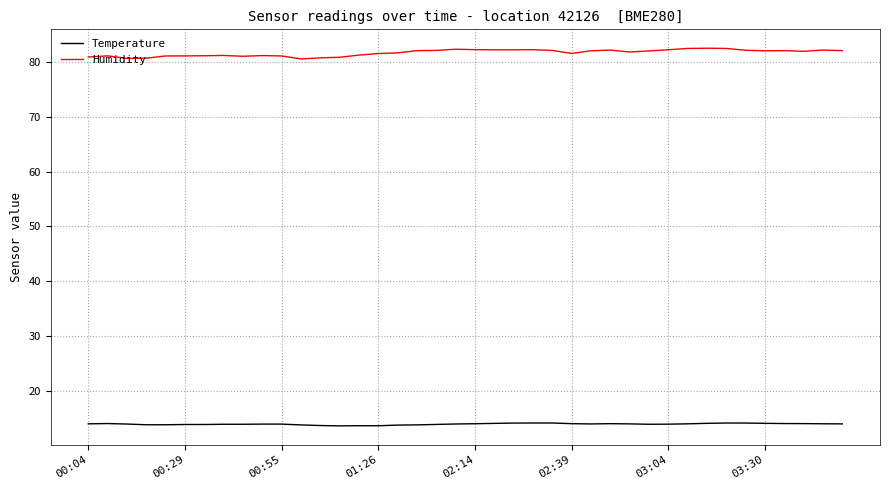

What is the minimum value shown in the chart?

13.7